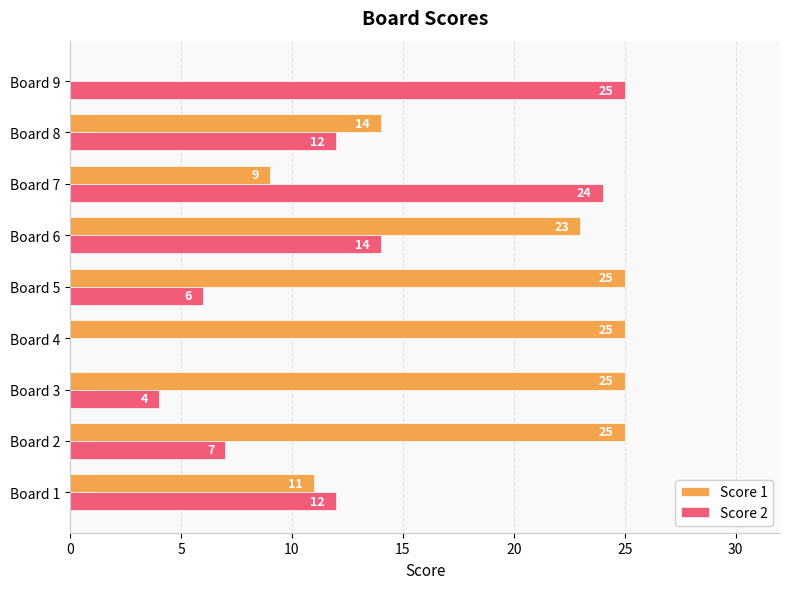

What is the sum of all Score 1 values?

157